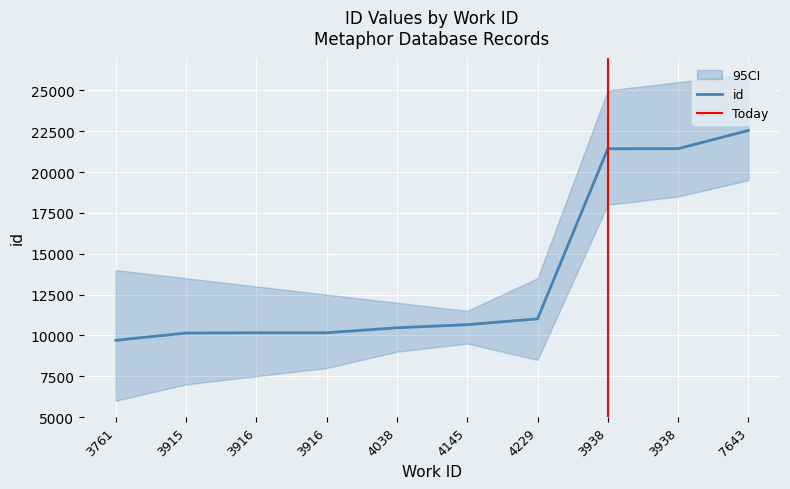

Between 4038 and 7643, which is larger?

7643